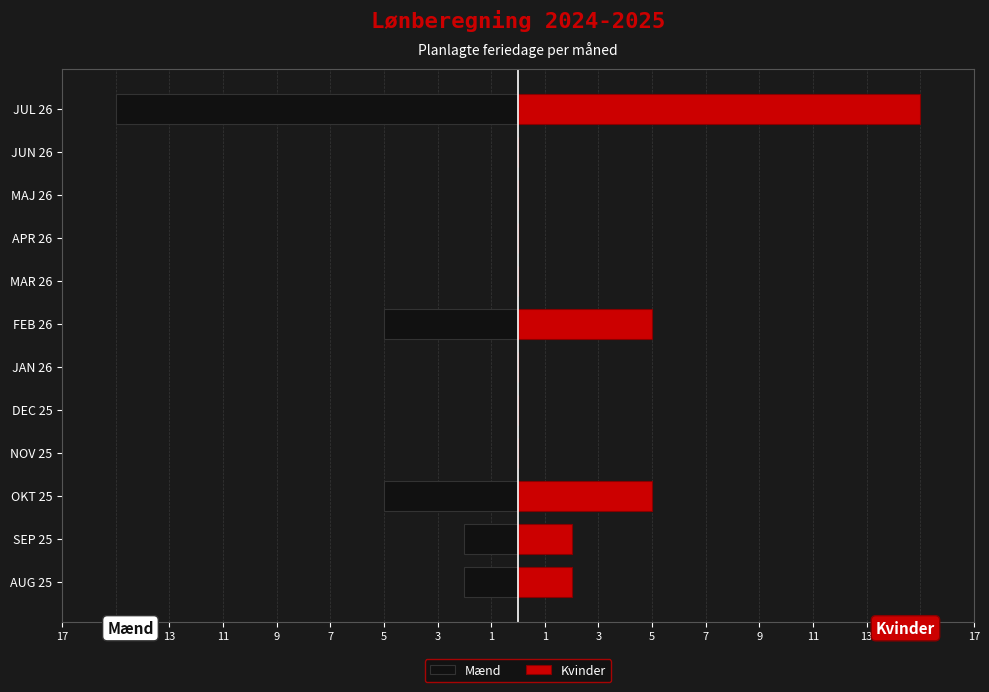

Count the Mænd values in the range -2 to 0.

9